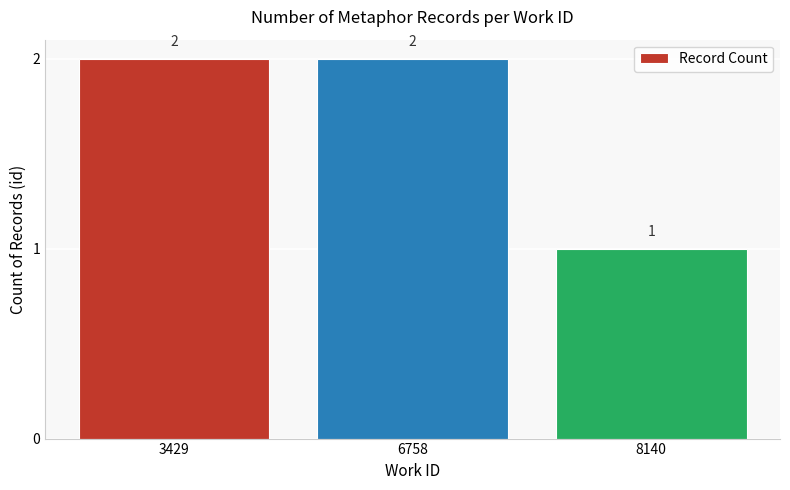

What is the sum of the values at 8140 and 6758?

3